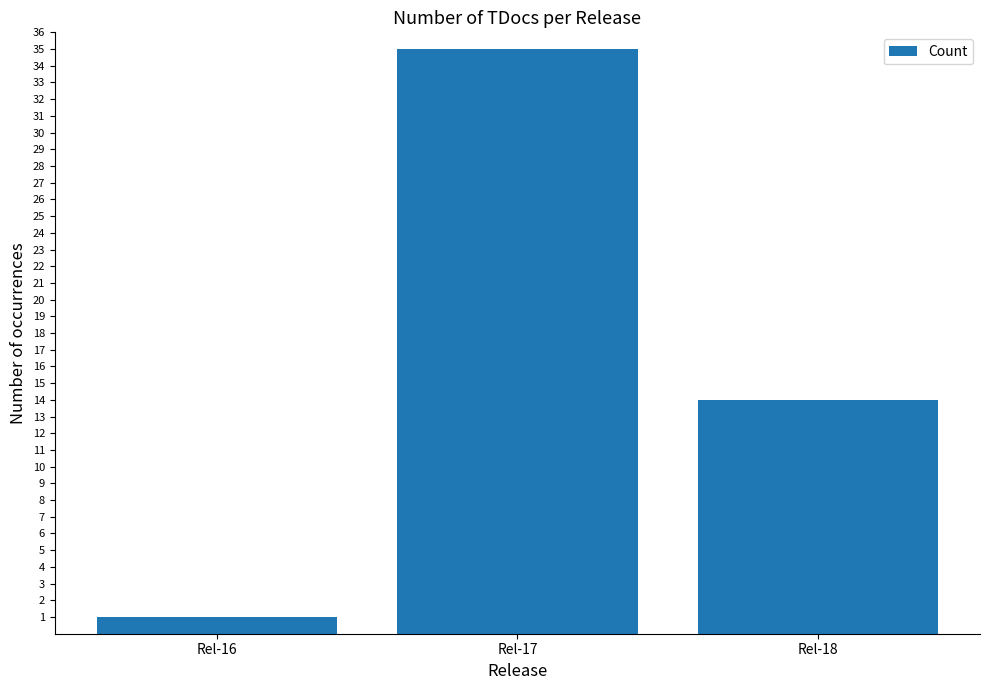

What is the difference between the maximum and minimum values?

34